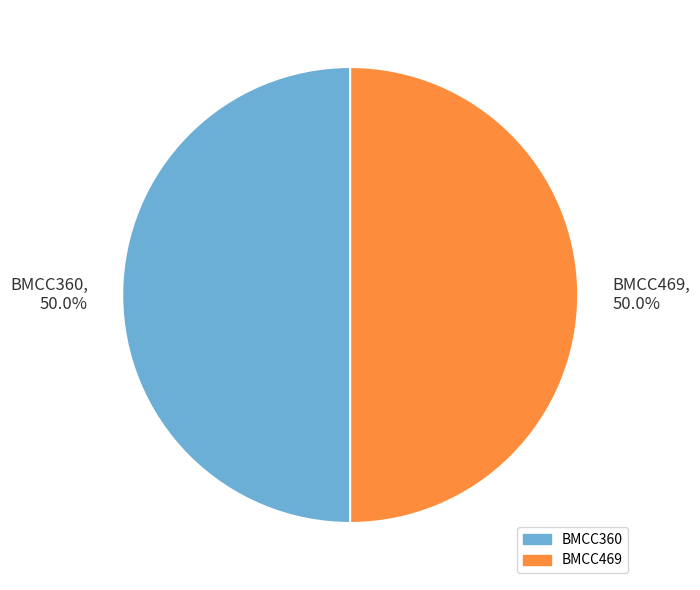

Approximately how many times larger is the value at BMCC469, 50.0% compared to BMCC360, 50.0%?

1.0